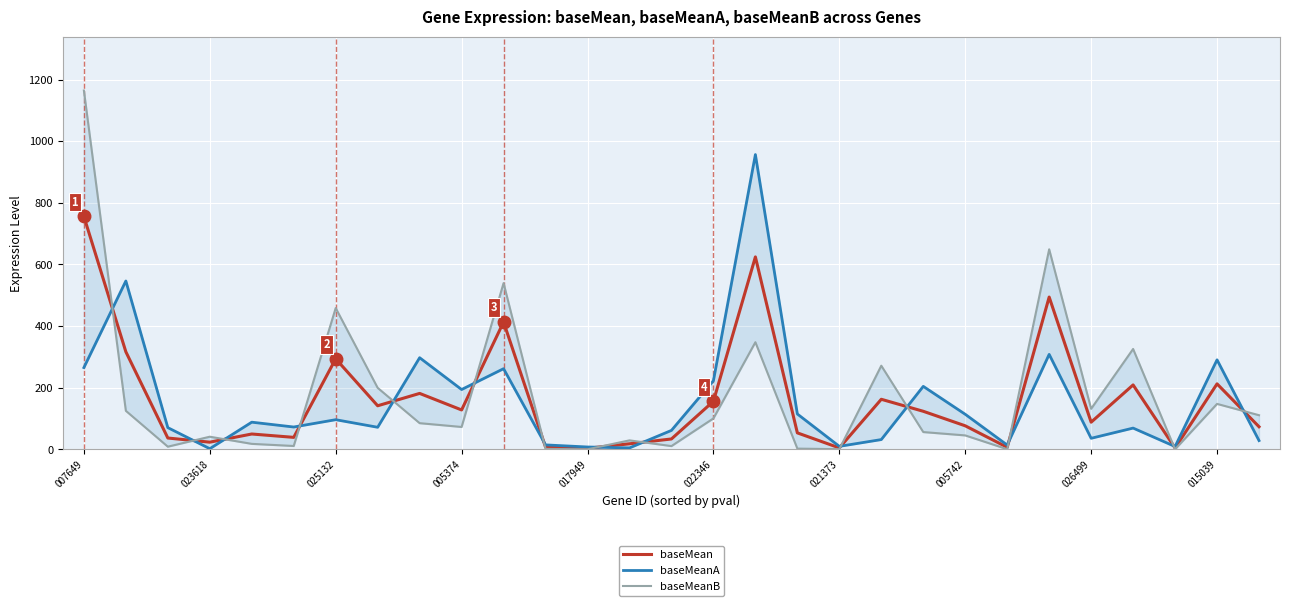

How many values in the baseMeanB series exceed 72?

15